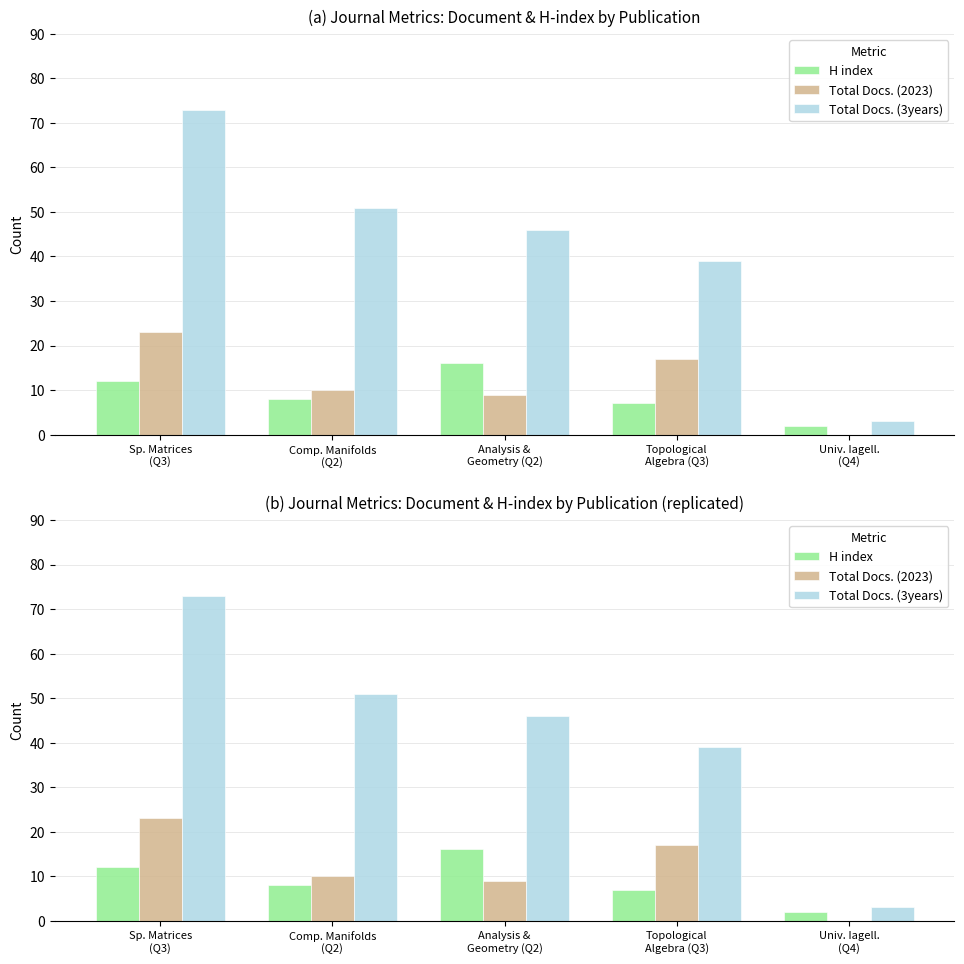

What is the value of the H index bar at the 1st from the left?

12